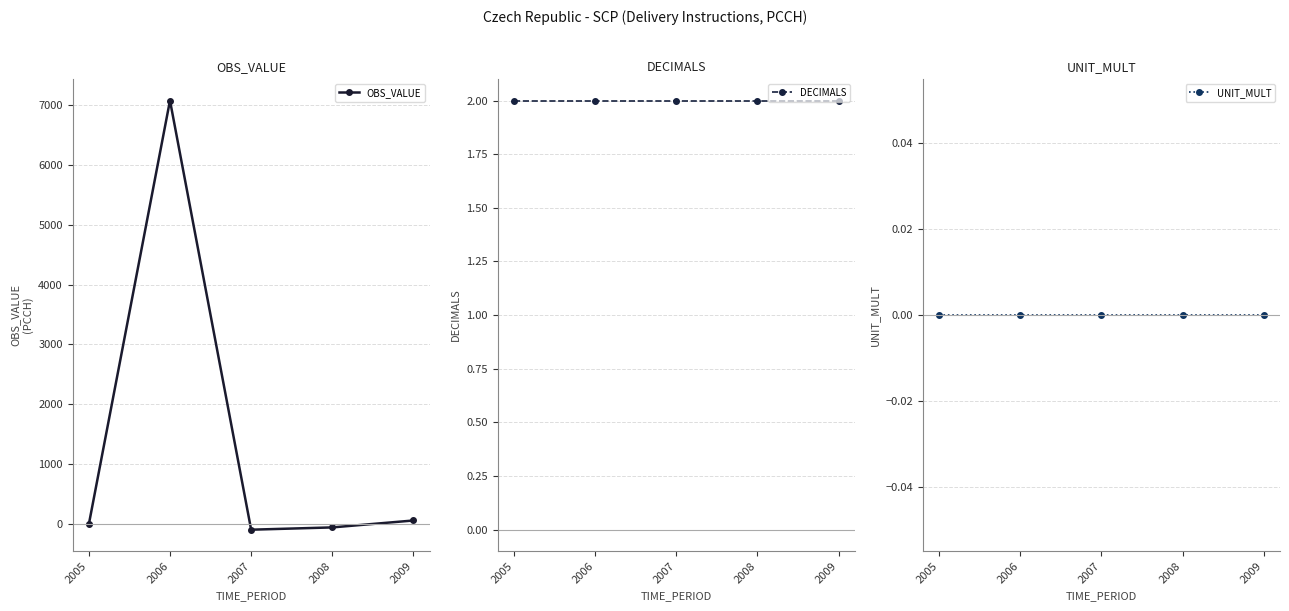

Where is the first local minimum for OBS_VALUE?

2007